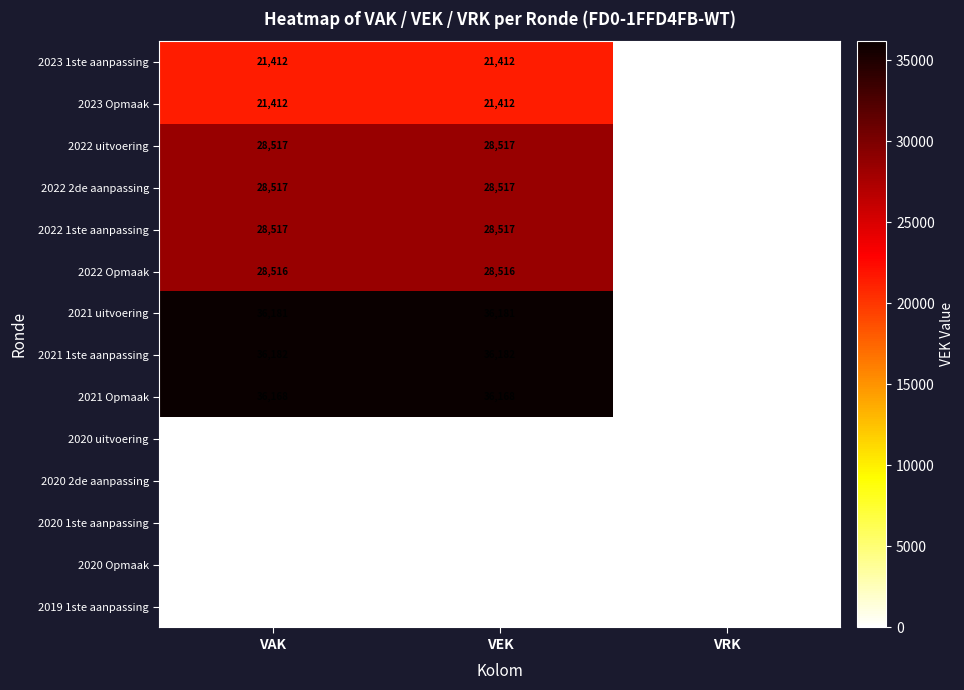

Which series has the largest range (max minus min)?

2021 1ste aanpassing